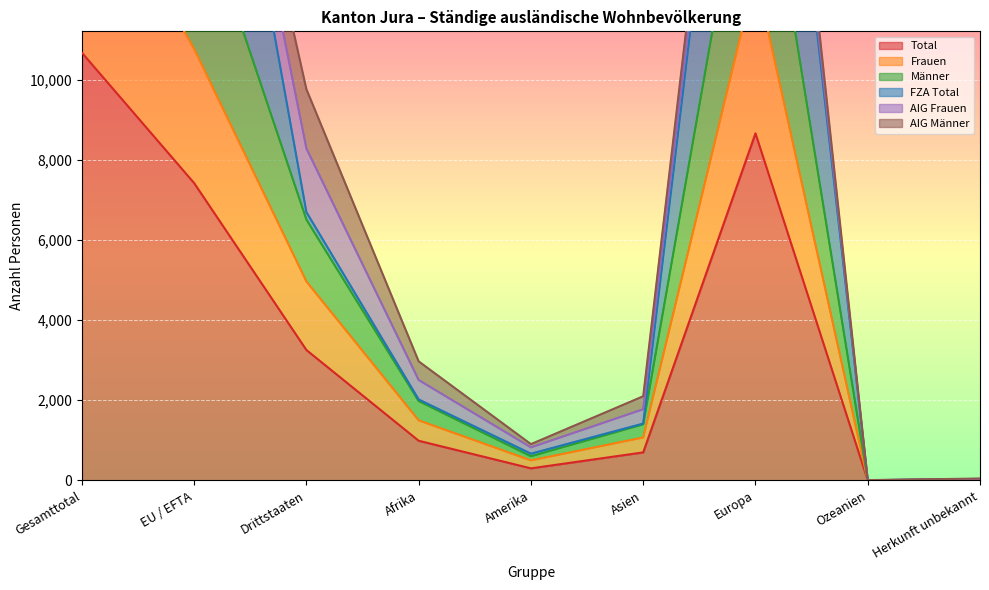

At which category does the chart reach its minimum across all series?

Ozeanien